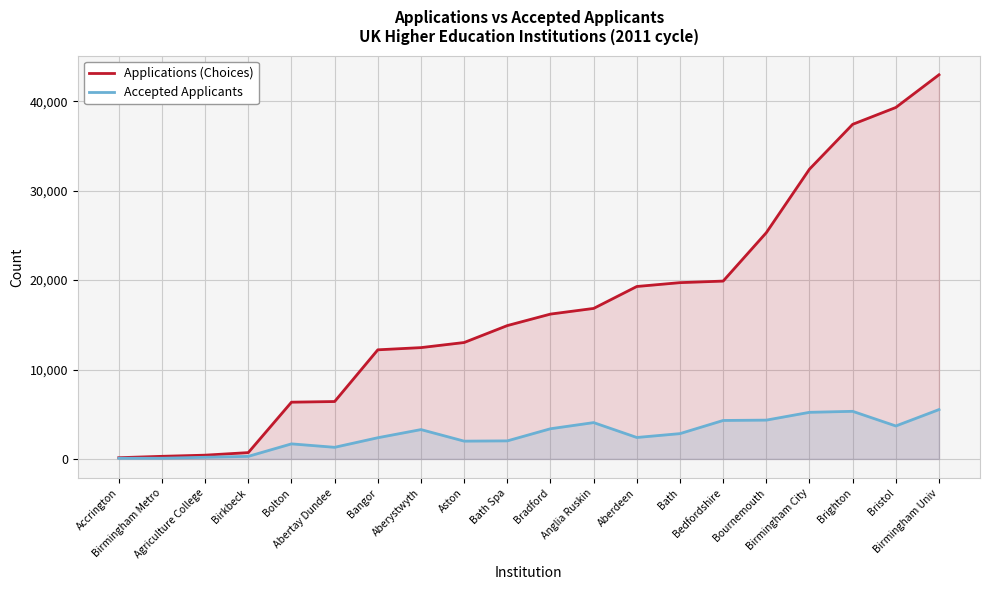

What is the greatest value displayed?

42962